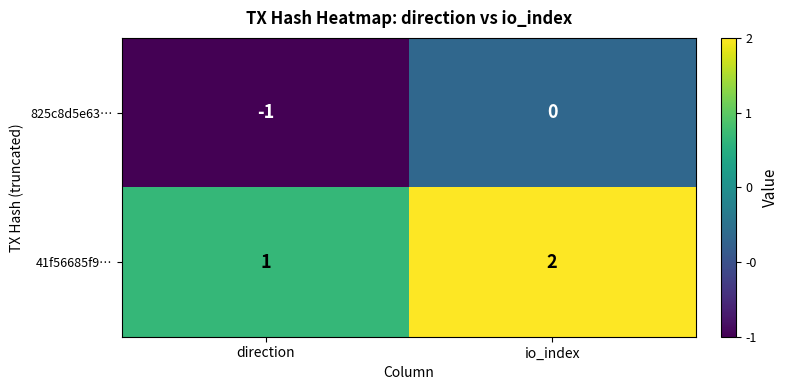

Which category has the highest value in the 41f56685f9… series?

io_index